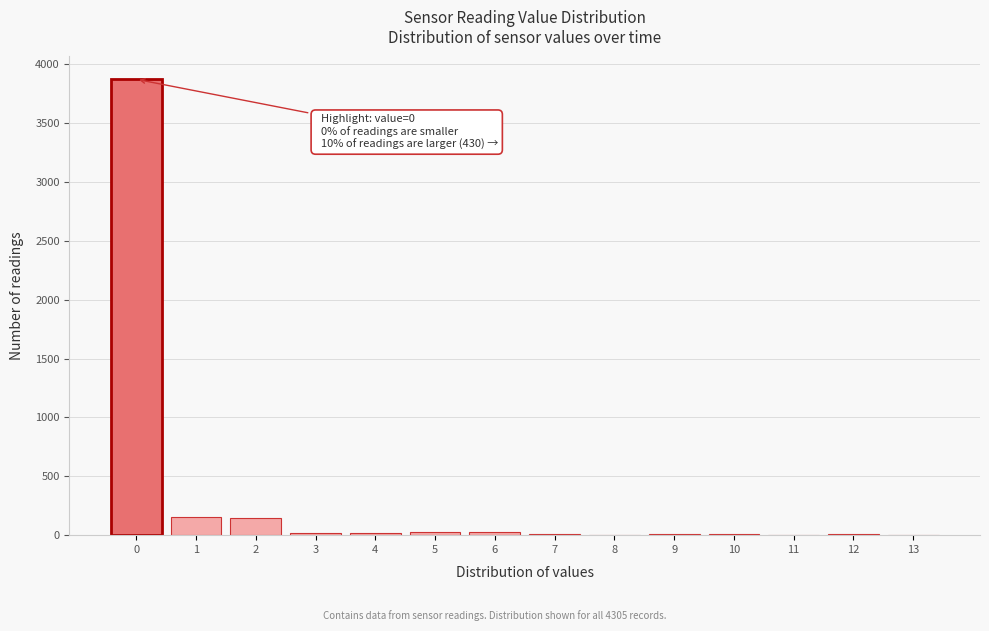

Which range on the x-axis has the tallest bar?

-0.5 to 0.5